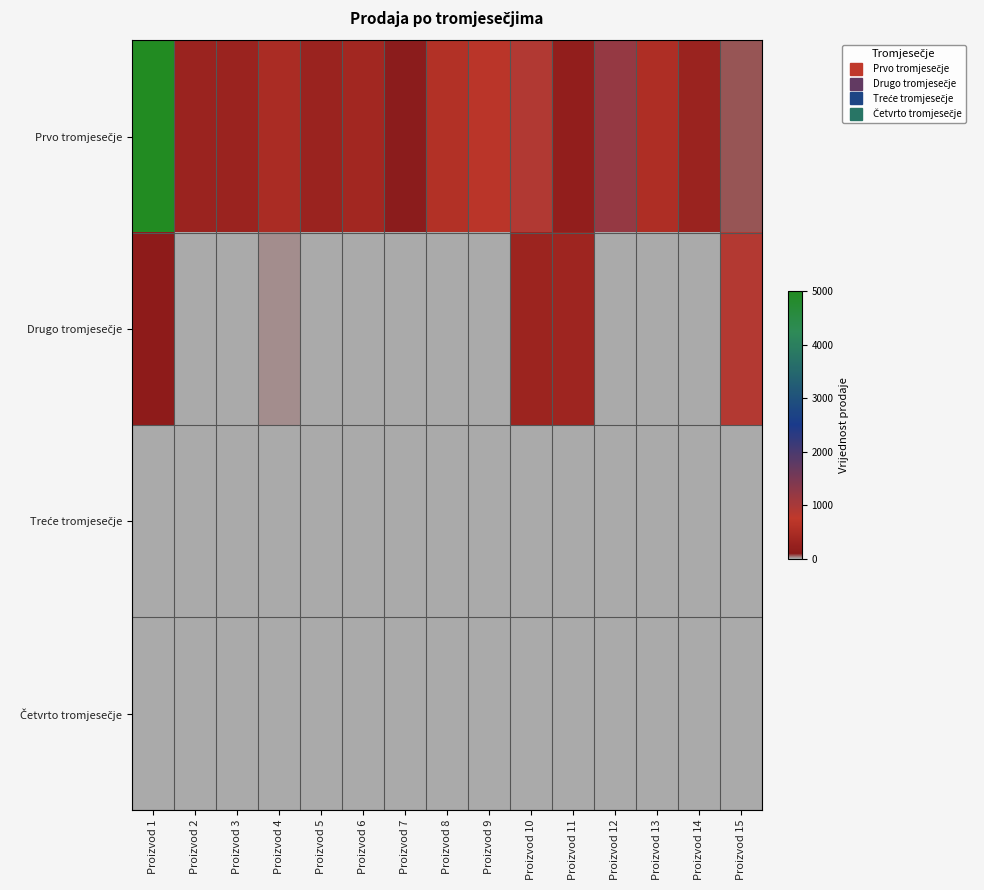

Count the number of categories in the chart.

15